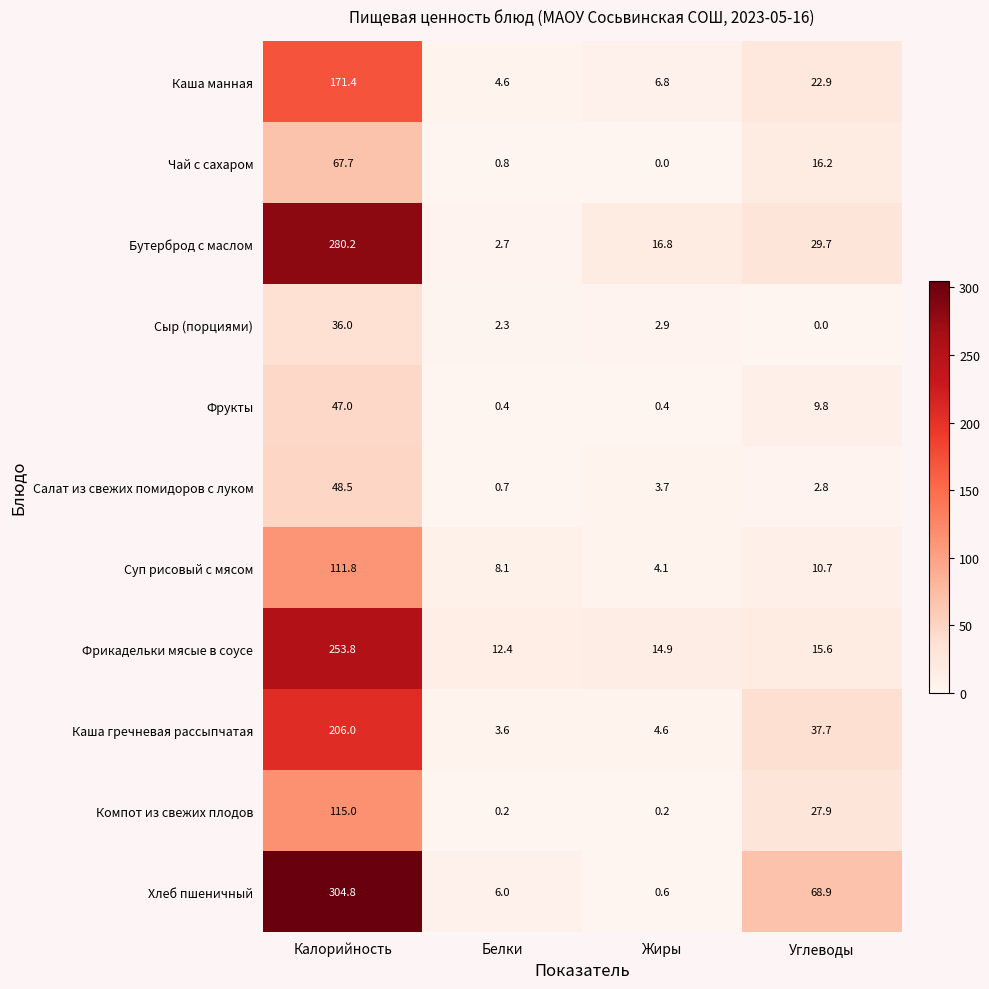

At which category is the sum across all series the highest?

Калорийность